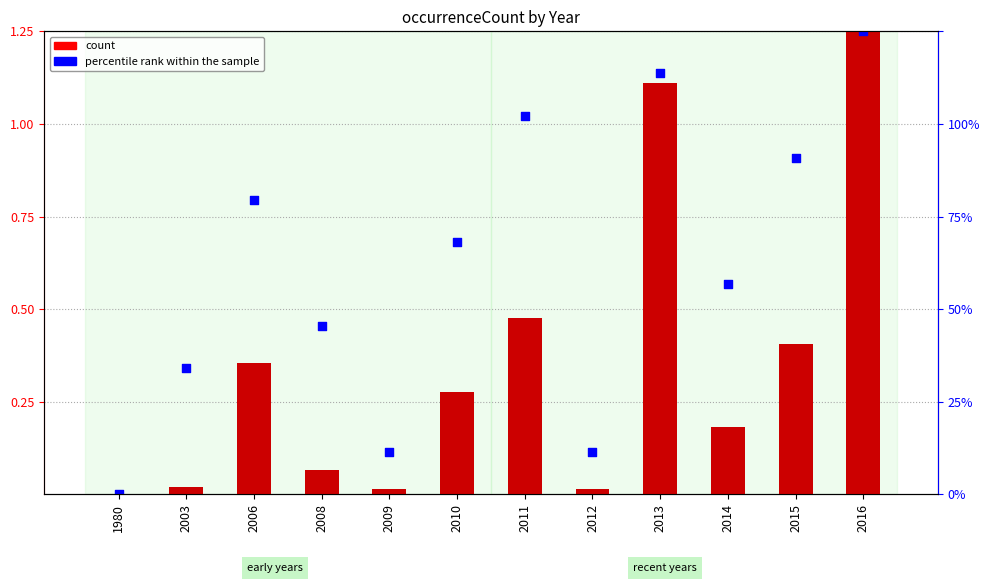

What is the total value across all series at 2010?

1.0